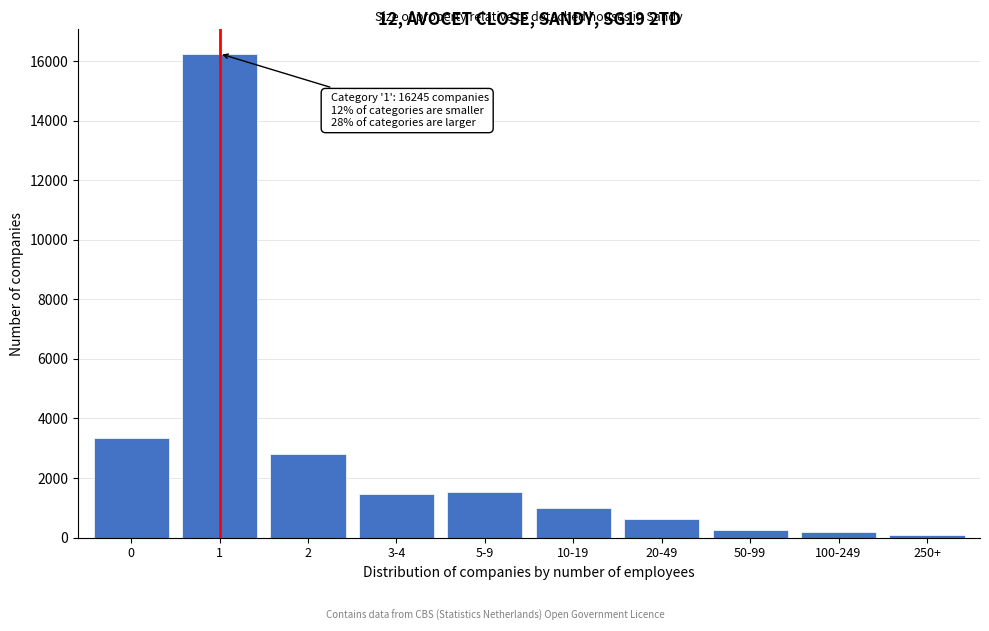

What is the label of the 4th bar from the right?

20-49